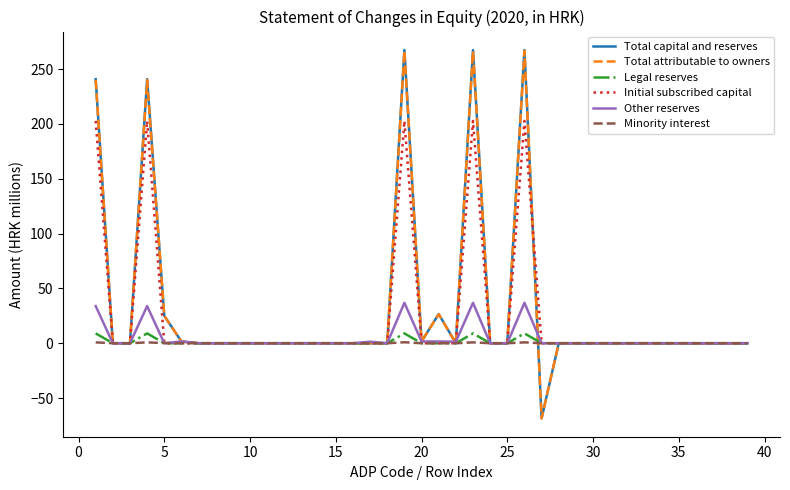

Count the number of categories in the chart.

39